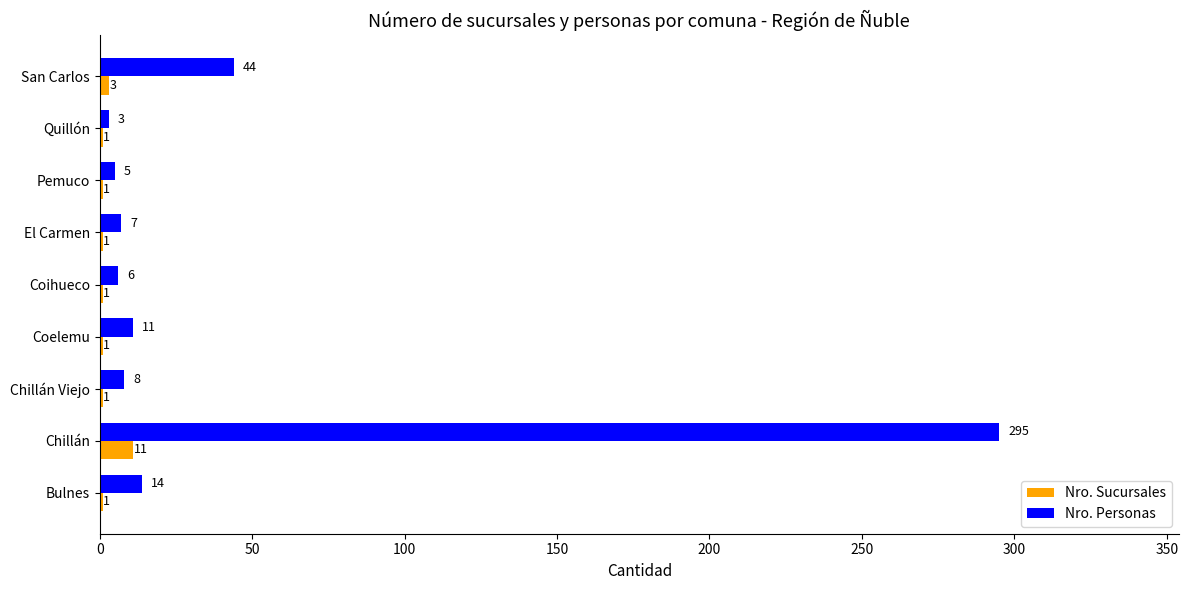

What is the sum of all Nro. Sucursales values?

21